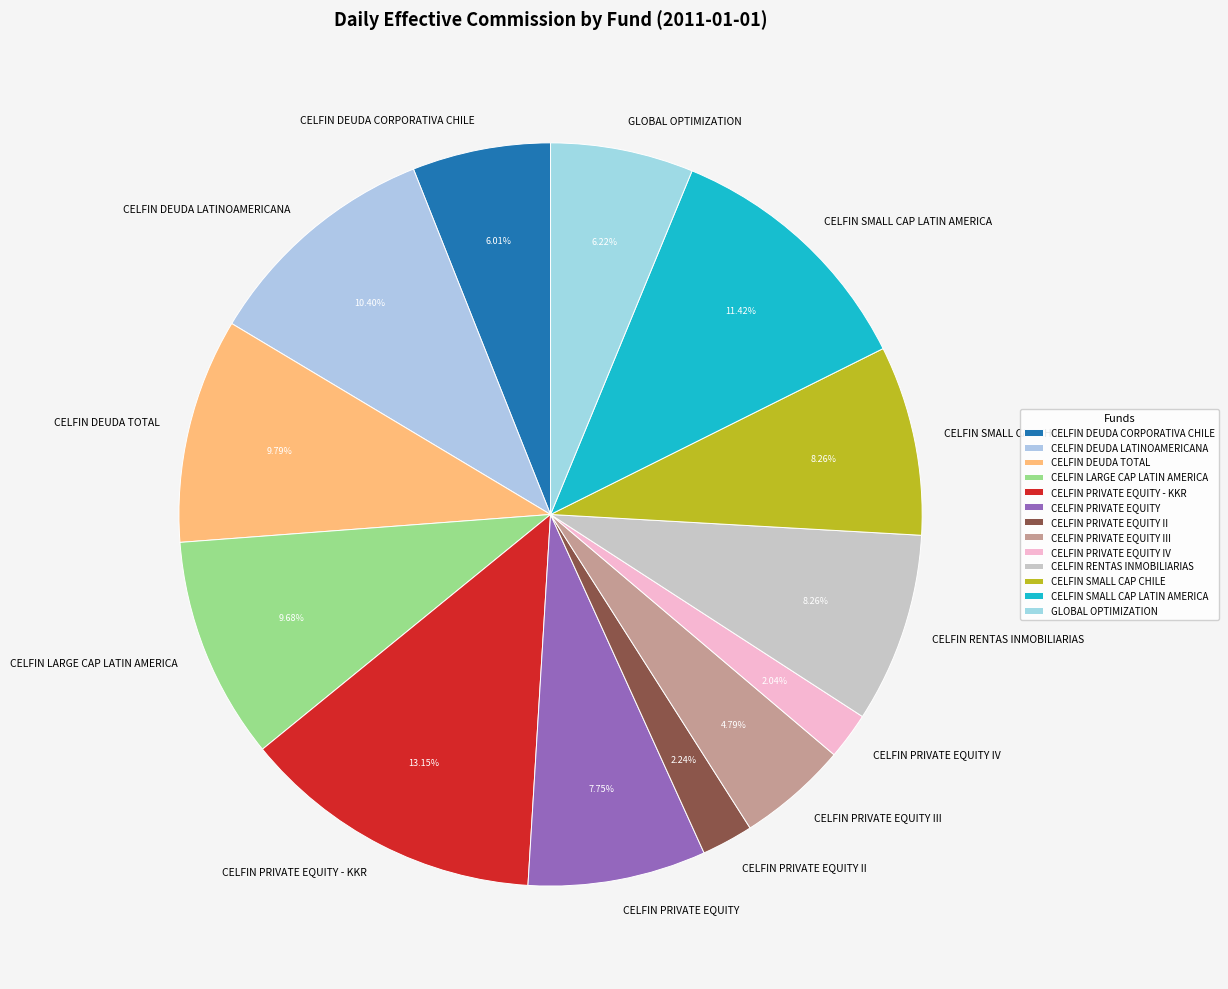

To the nearest percent, what is the combined percentage of CELFIN SMALL CAP CHILE and CELFIN DEUDA CORPORATIVA CHILE?

14%